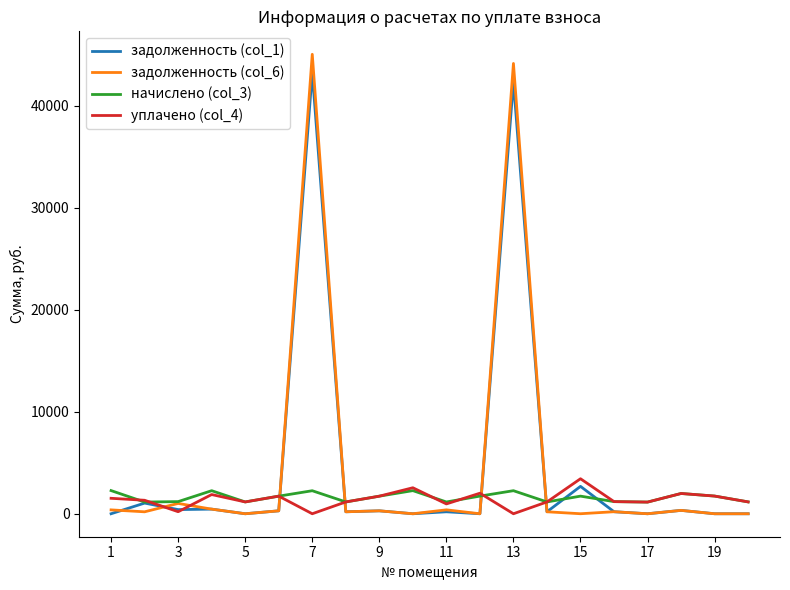

What is the maximum value shown in the chart?

45047.4